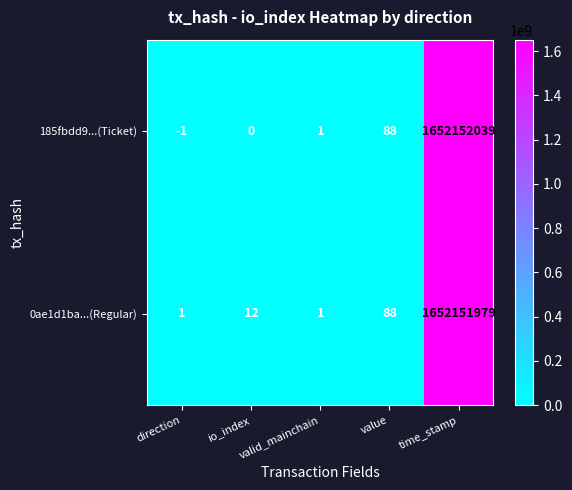

What is the sum of the 0ae1d1ba...(Regular) values at value and io_index?

100